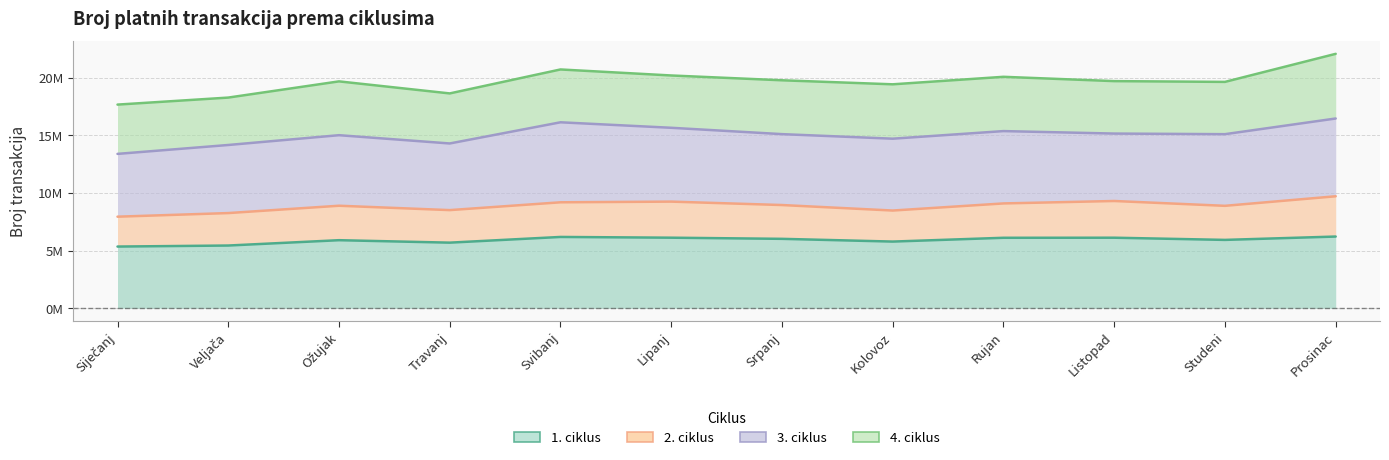

The value of 3. ciklus at Kolovoz is 6877038. True or false?

False